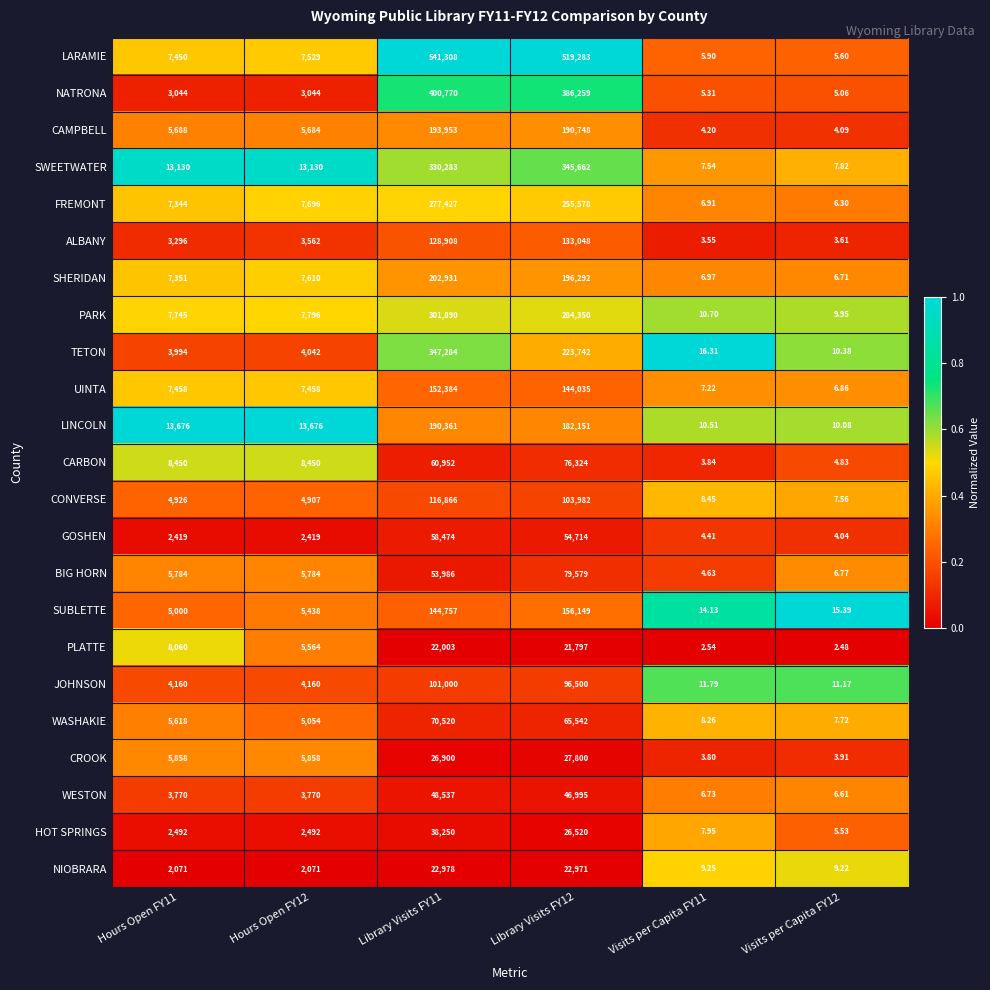

Is the value of HOT SPRINGS at Visits per Capita FY12 greater than the value of NATRONA at Visits per Capita FY11?

Yes